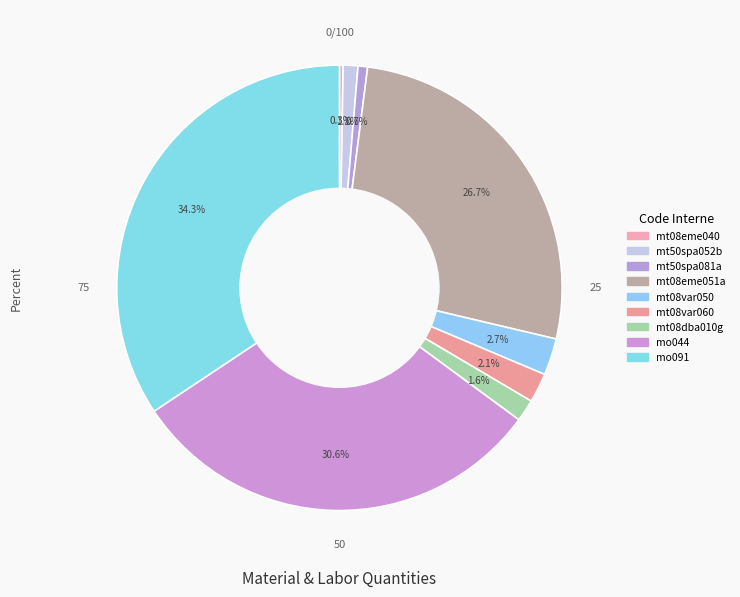

Does mt08dba010g account for over 50% of the chart?

No